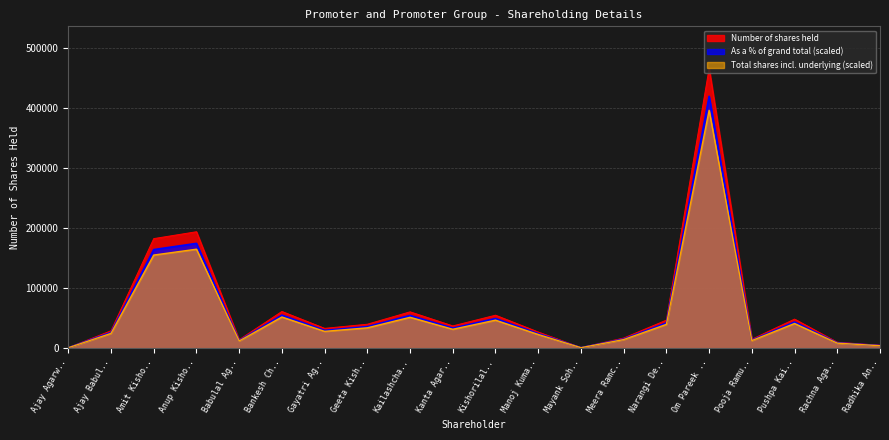

What is the value of the Number of shares held point at the 7th from the left?

33100.0